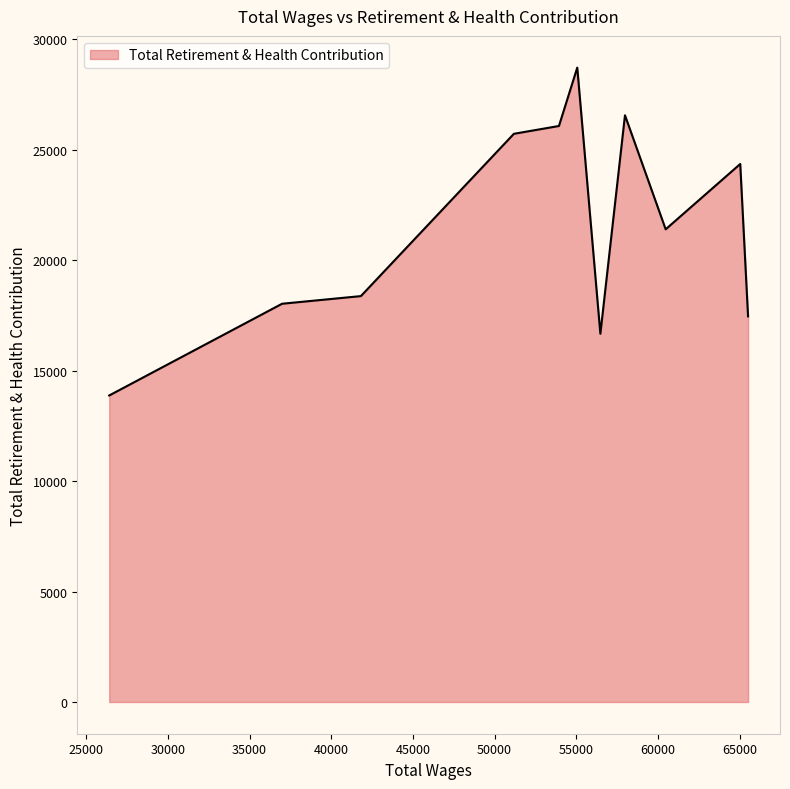

How many values are below 21401?

5